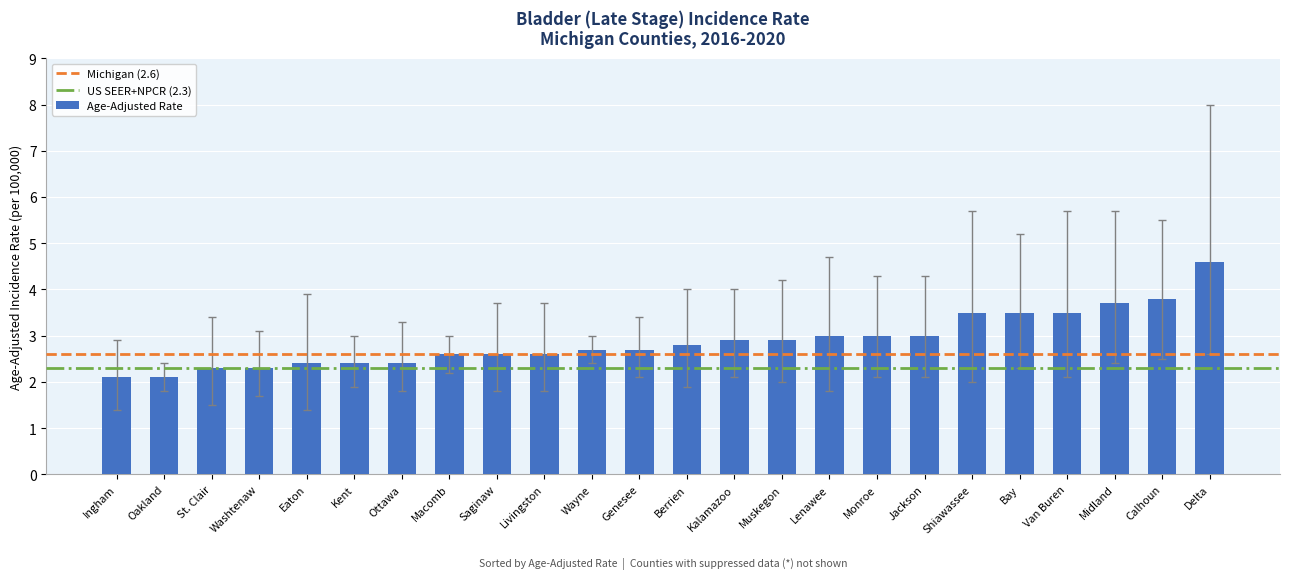

Does the chart contain any negative values?

No